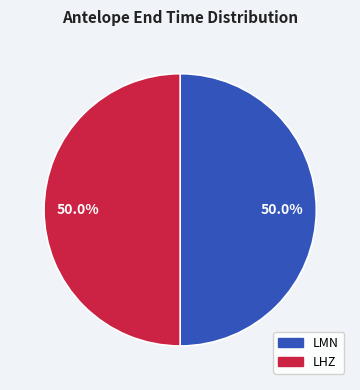

Approximately how many times larger is the value at LHZ compared to LMN?

1.0